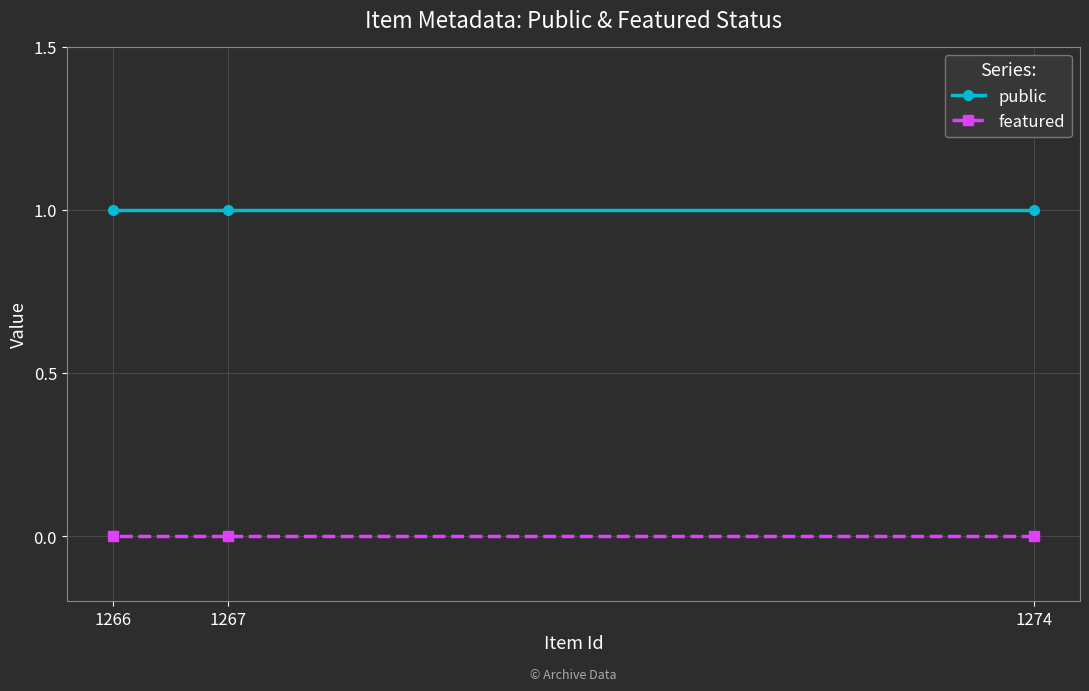

Is the value of featured at 1274 greater than the value of public at 1266?

No